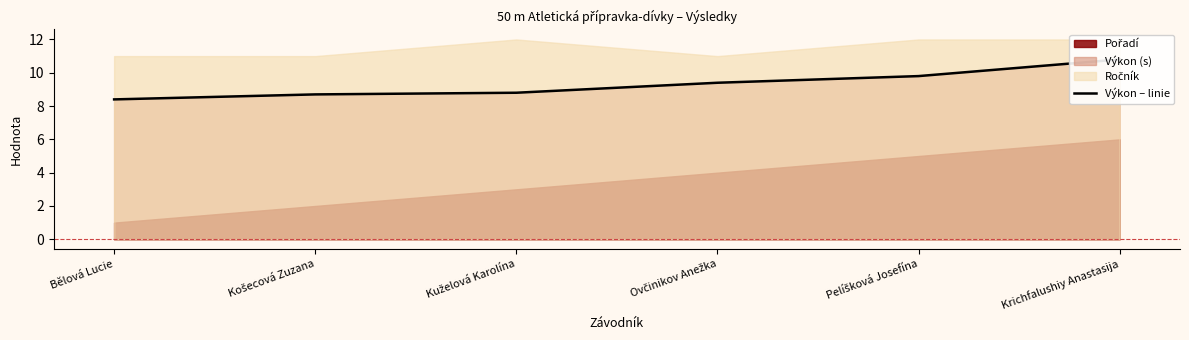

Which label corresponds to the largest value in the chart?

Krichfalushiy Anastasija